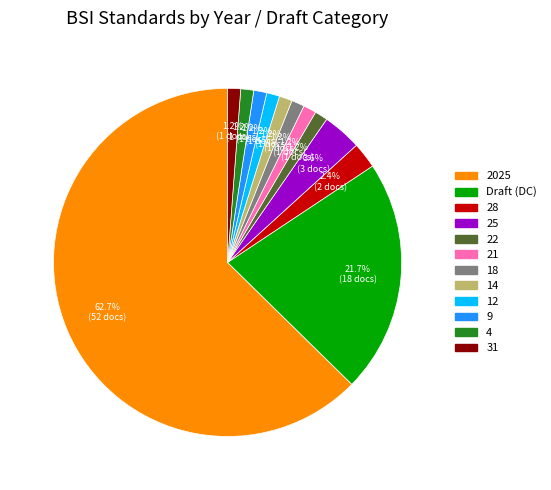

Is there any slice that represents more than half of the pie?

Yes